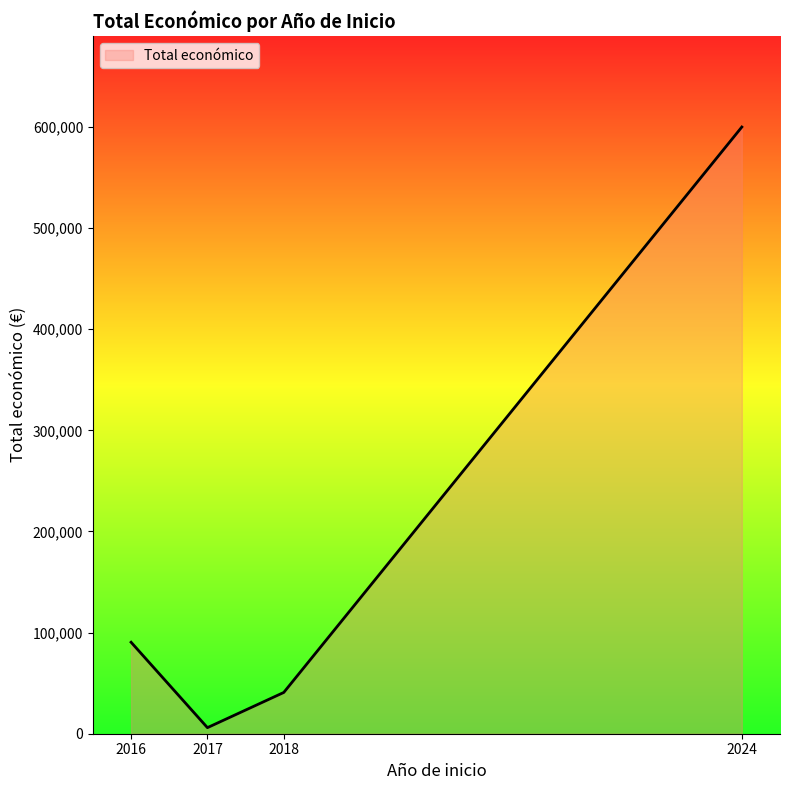

Reading left to right, transcribe all the data shown in this chart.

90474	6000	40814	600000